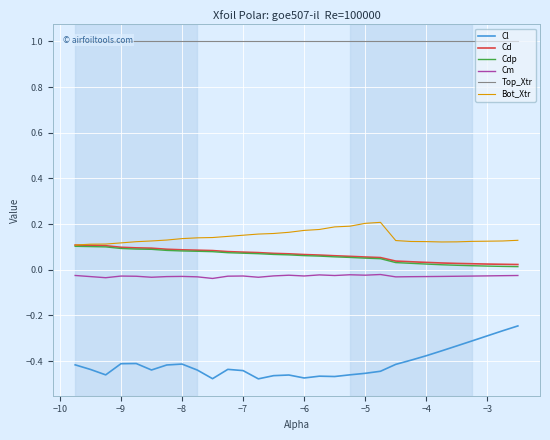

Is this an area chart (filled region under the line)?

No